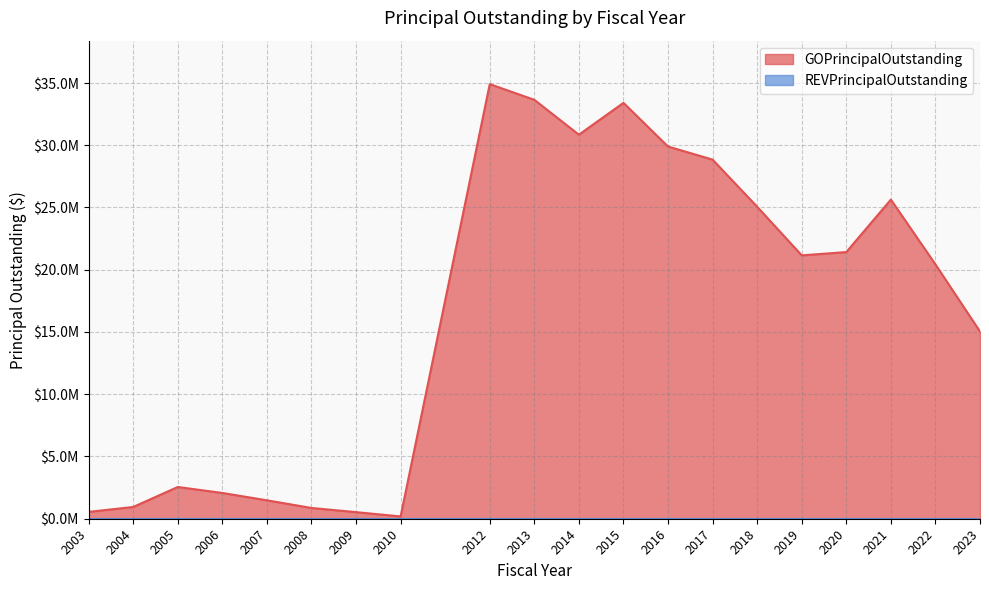

Does the chart have visible grid lines?

Yes